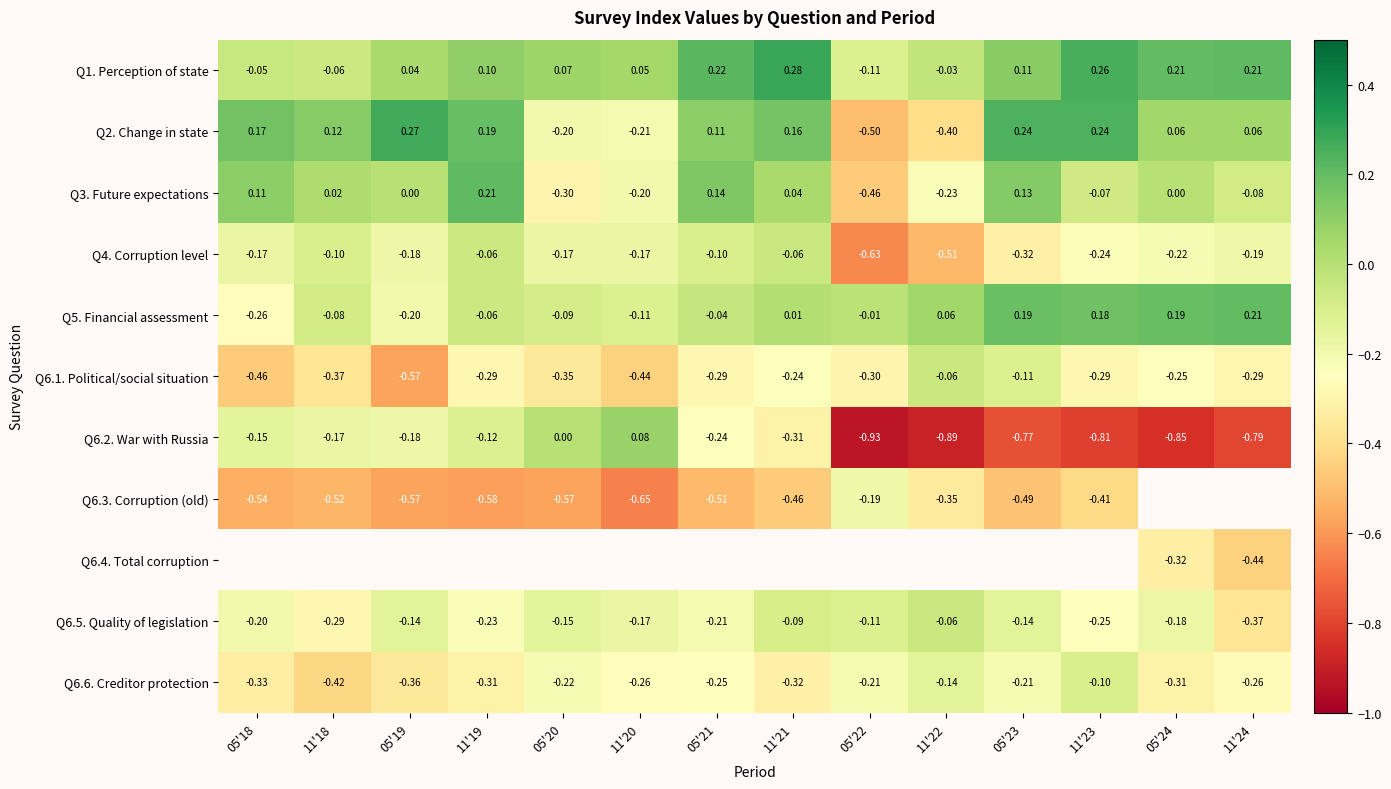

The Q2. Change in state series shows -0.5 at 05'22. True or false?

True